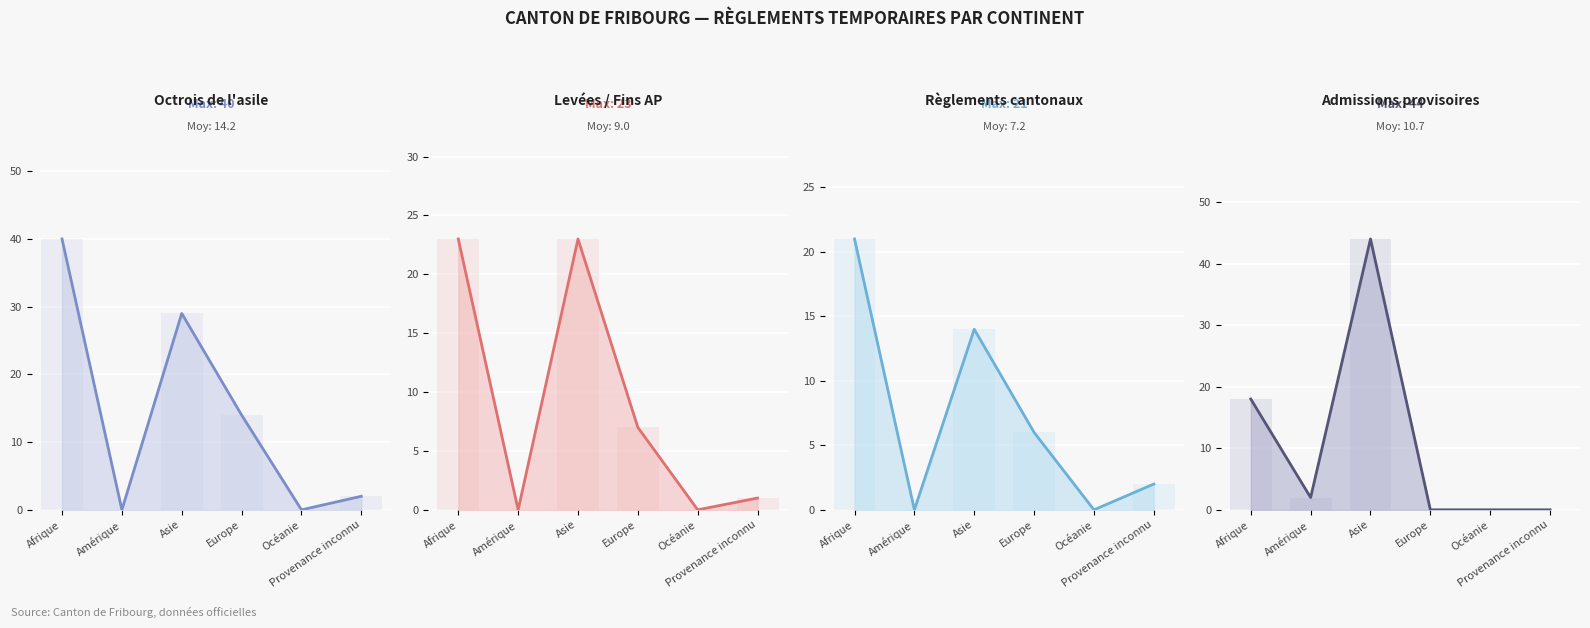

Rank the series at Amérique from lowest to highest value.

Octrois de l'asile, Levées / Fins AP, Règlements cantonaux, Admissions provisoires